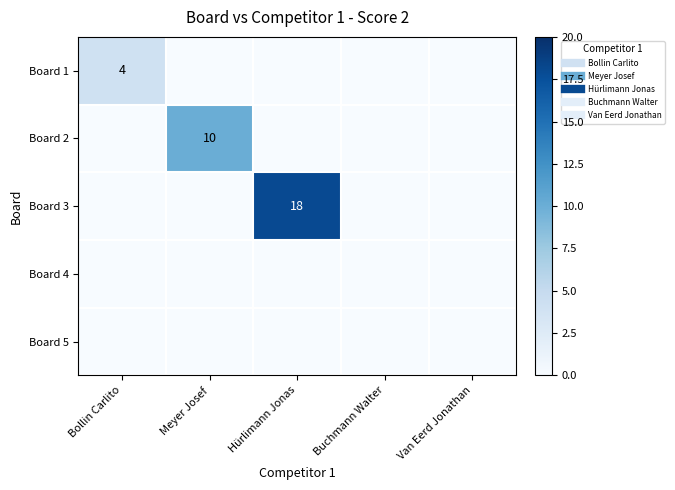

What is the greatest value displayed?

18